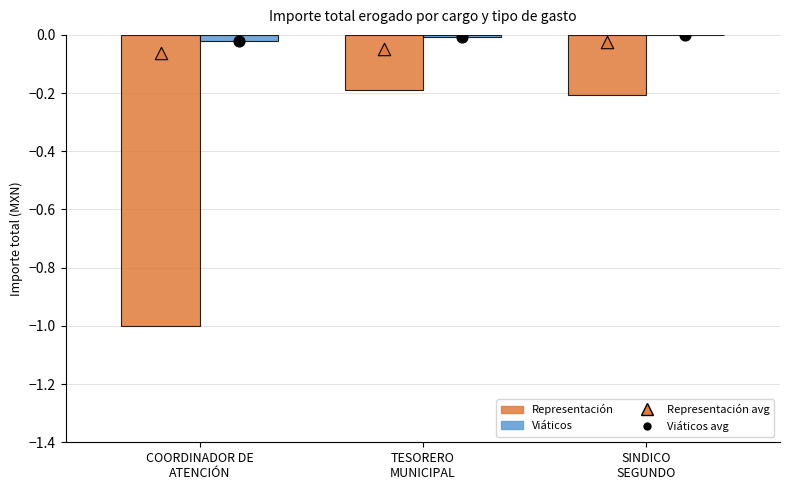

What is the total value across all series at TESORERO
MUNICIPAL?

-0.2